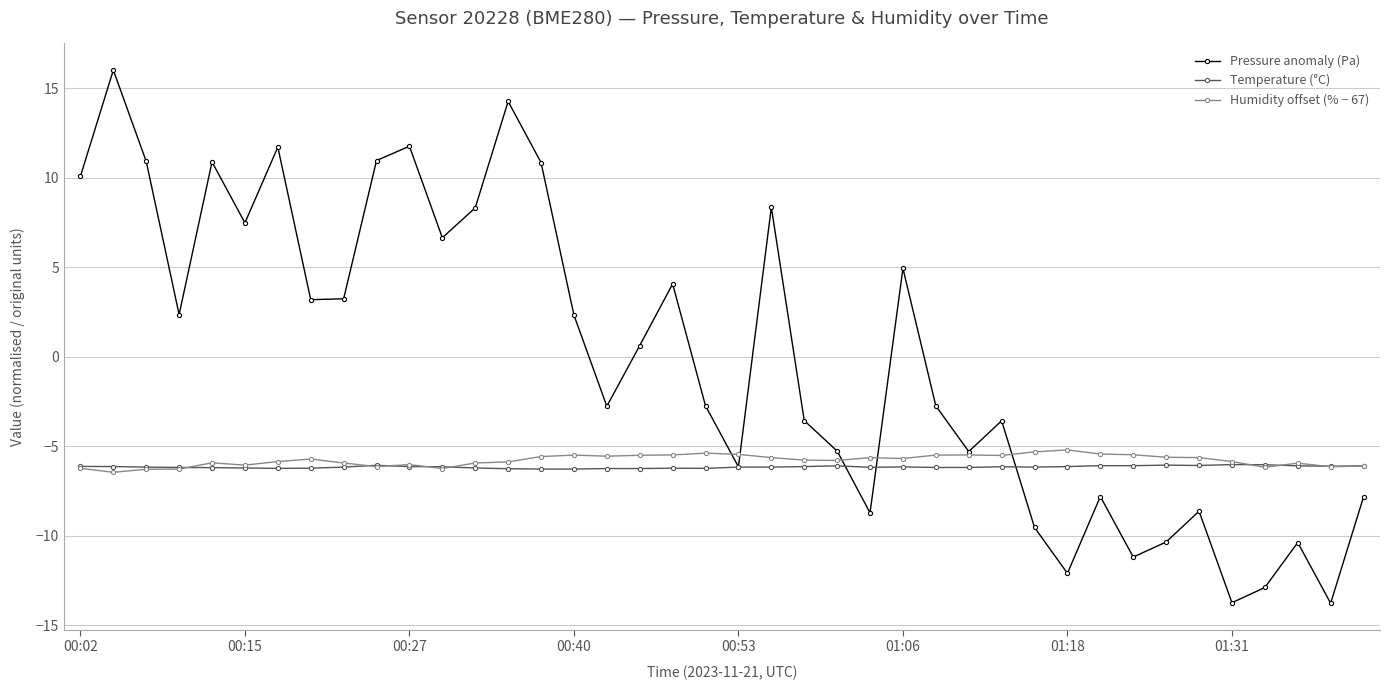

At how many categories does at least one series exceed -10?

40